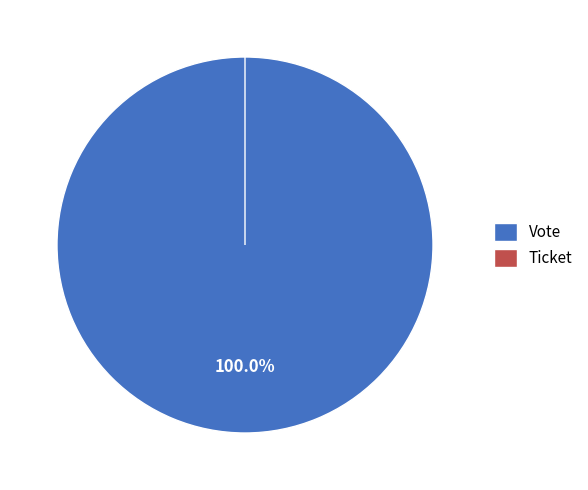

What is the change in value from Vote to Ticket?

-1